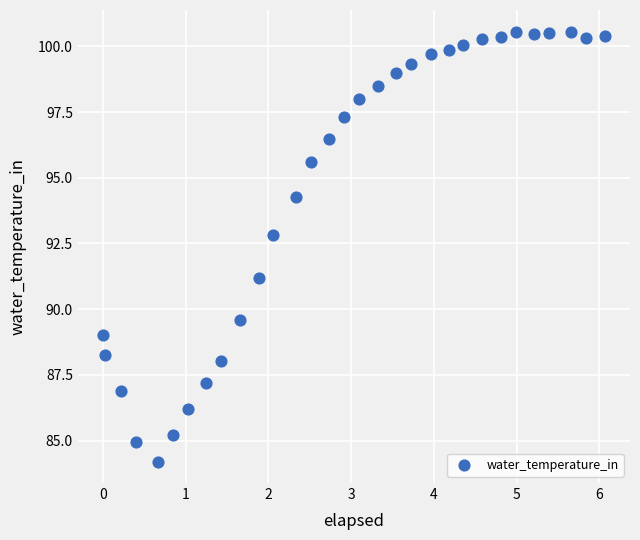

What is the range of Y values (max minus min)?

16.4